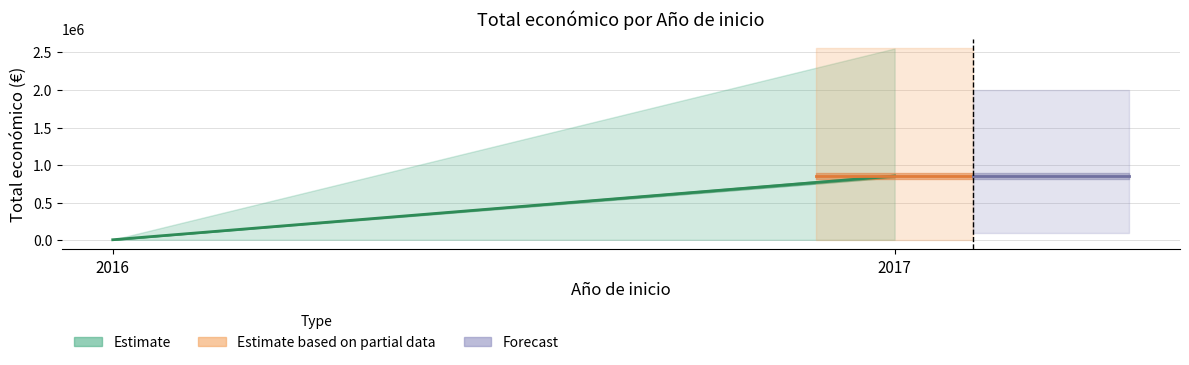

What is the difference between the Estimate values at 2017 and 2016?

847869.7